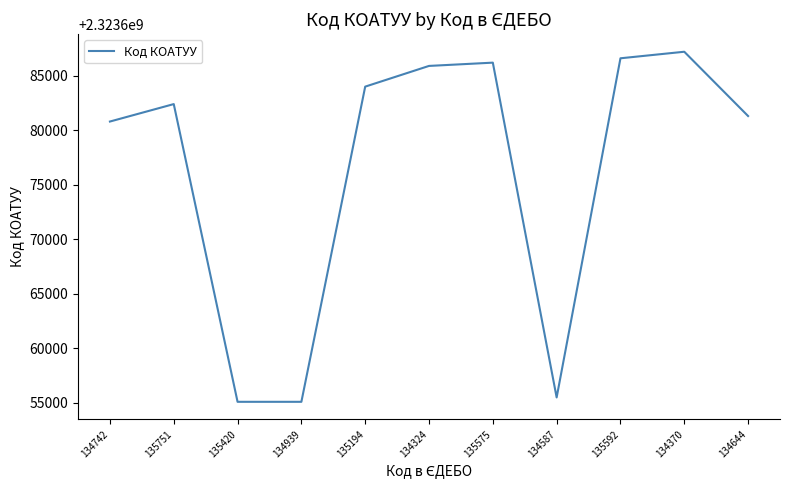

True or false: the data has more than 1 interior local peaks.

True